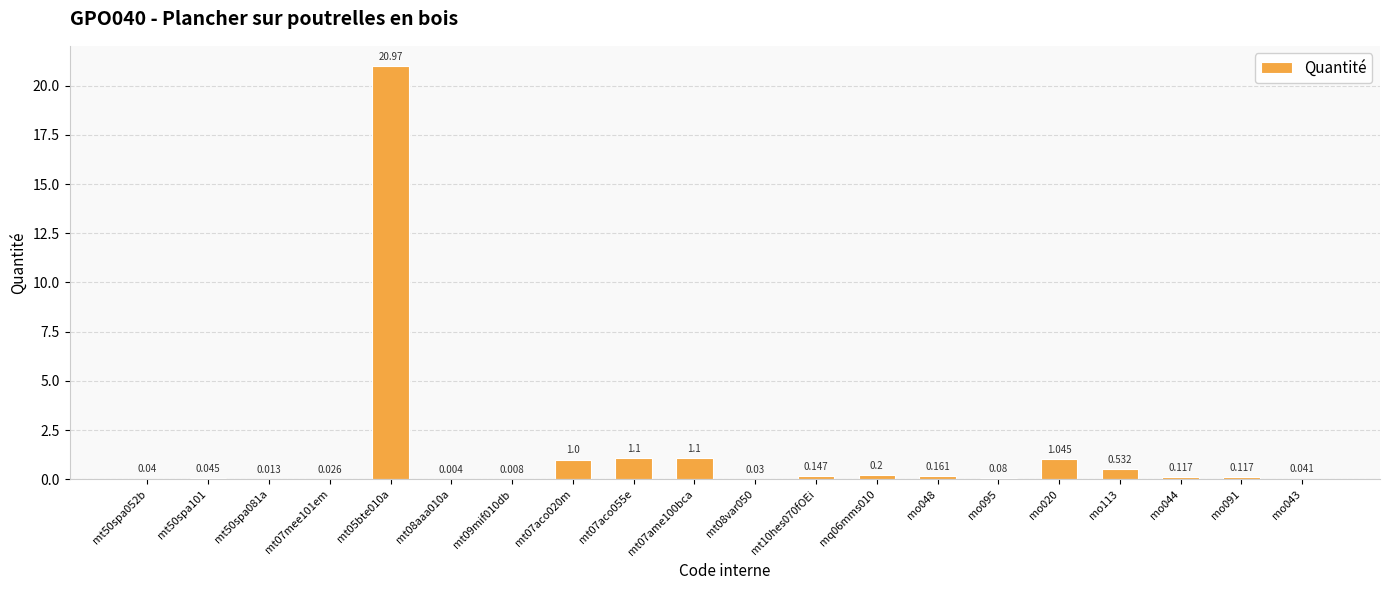

What is the sum of all values?

26.8